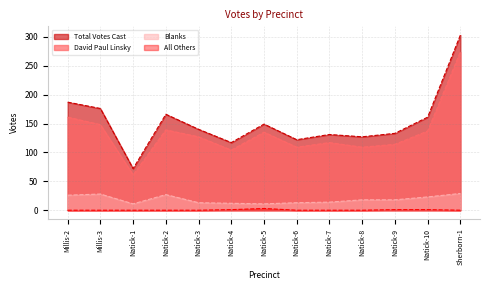

Is the value of David Paul Linsky at Natick-2 greater than the value of Total Votes Cast at Natick-10?

No